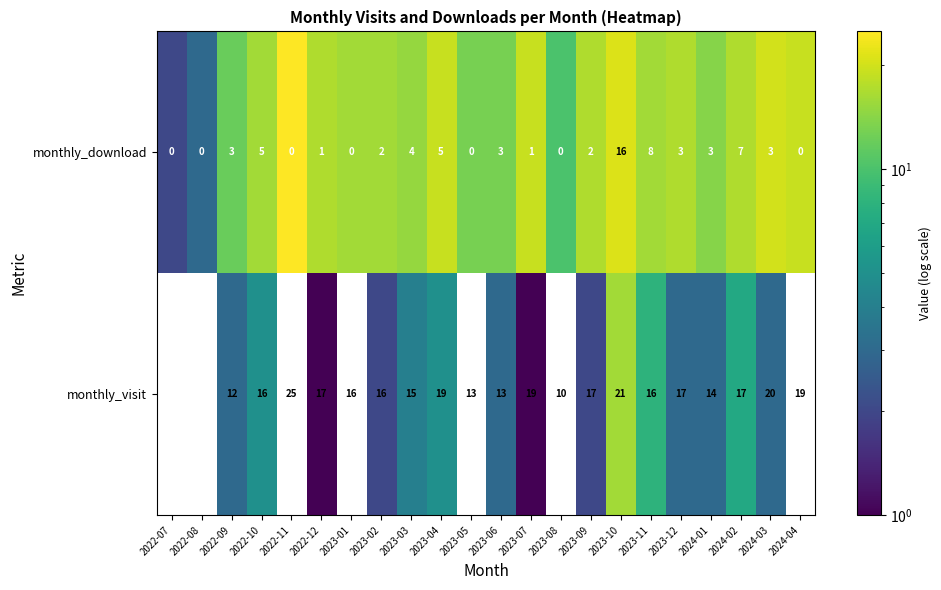

How many positive values does the monthly_download series have?

15